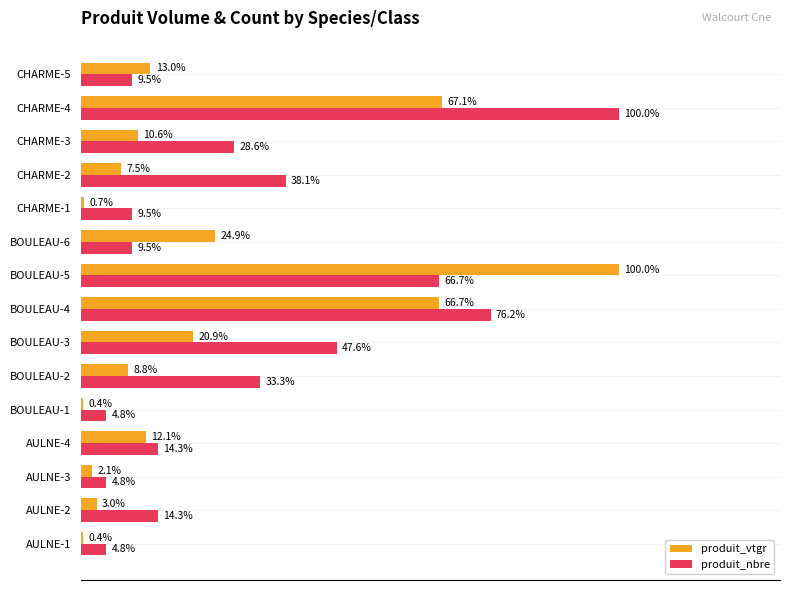

Which category has the highest value in the produit_vtgr series?

BOULEAU-5